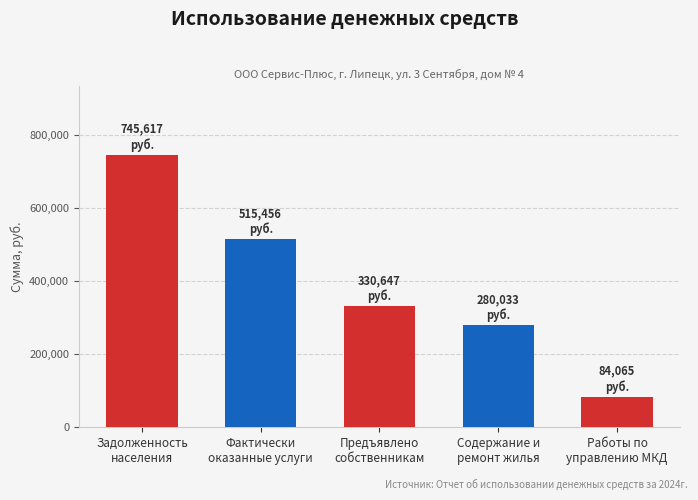

What is the label of the 1st bar from the left?

Задолженность
населения